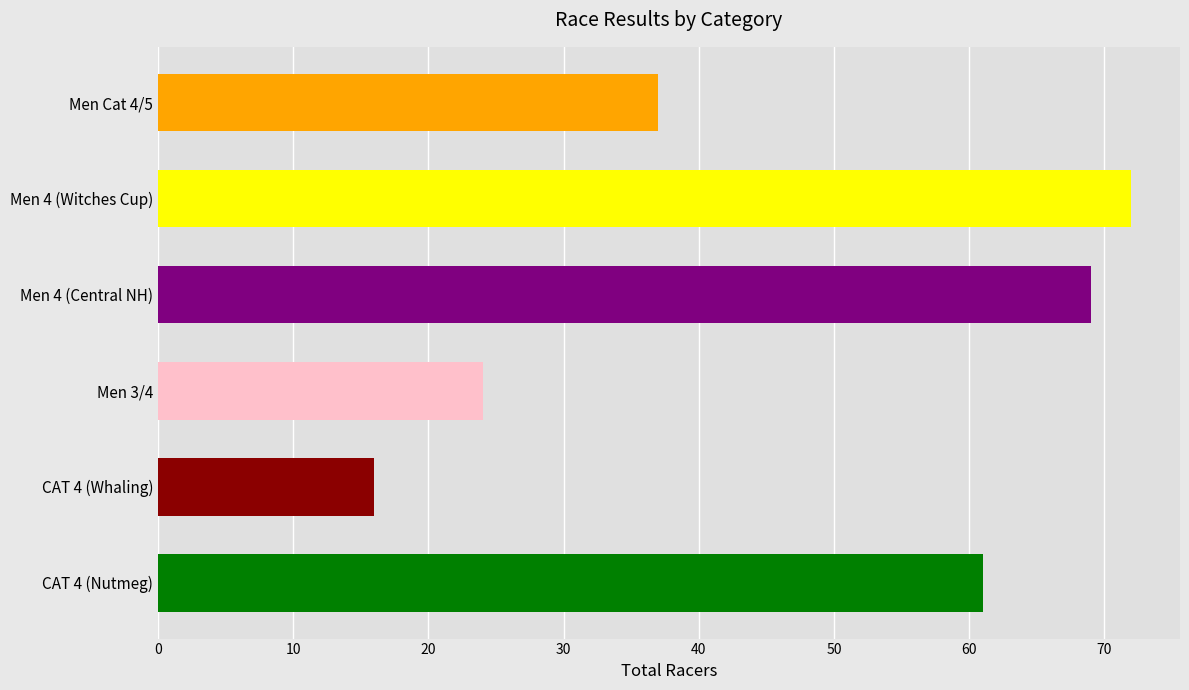

What is the change in value from Men 4 (Central NH) to Men 3/4?

-45